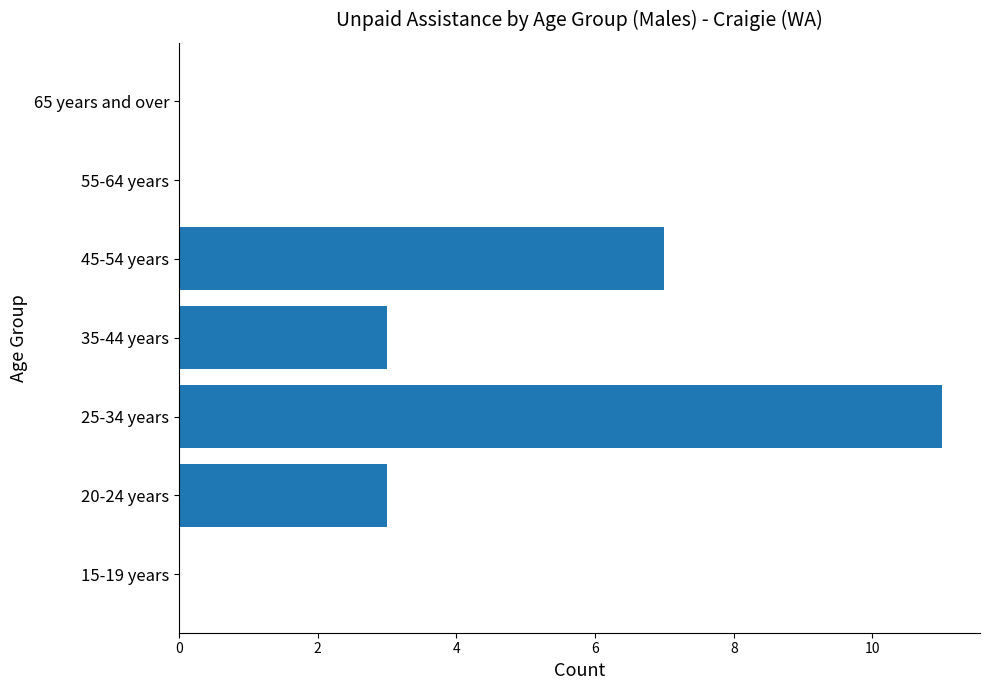

Which category has the highest value across all series?

25-34 years